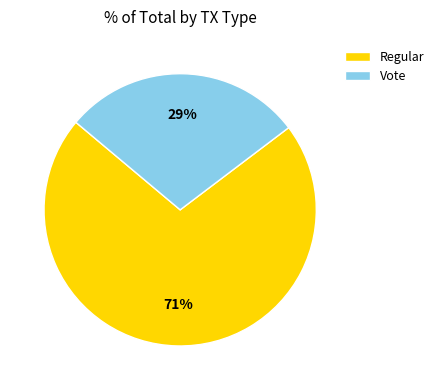

Which category has the smallest portion of the pie?

Vote